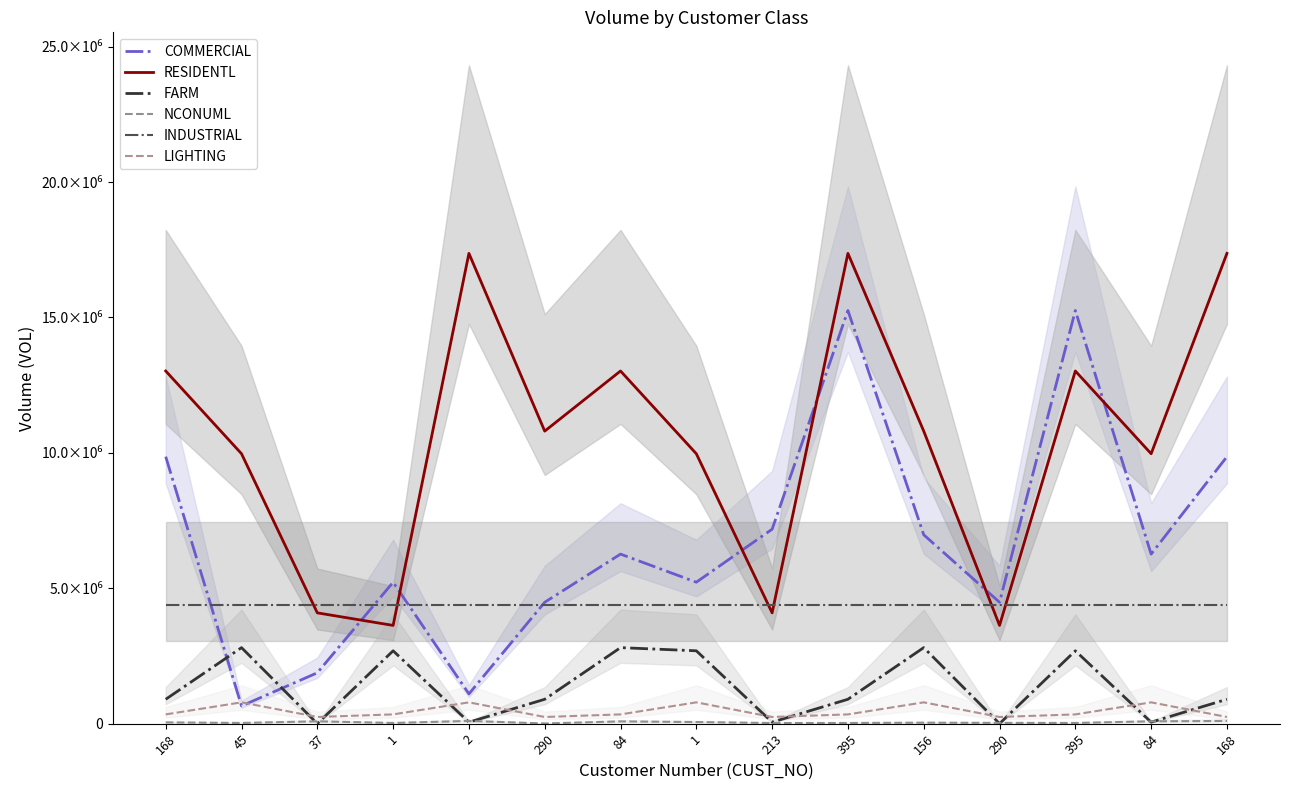

List the labels in order of LIGHTING value, smallest first.

37, 290, 213, 290, 168, 168, 1, 84, 395, 395, 45, 2, 1, 156, 84